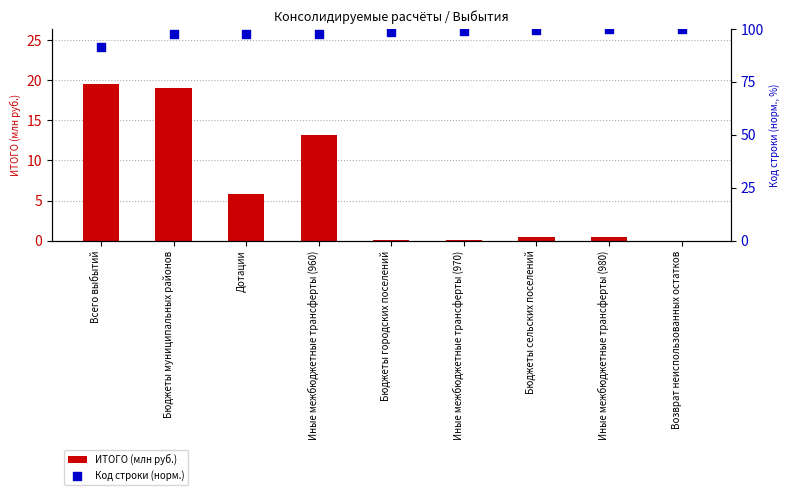

Which series reaches the minimum Y coordinate?

ИТОГО (млн руб.)